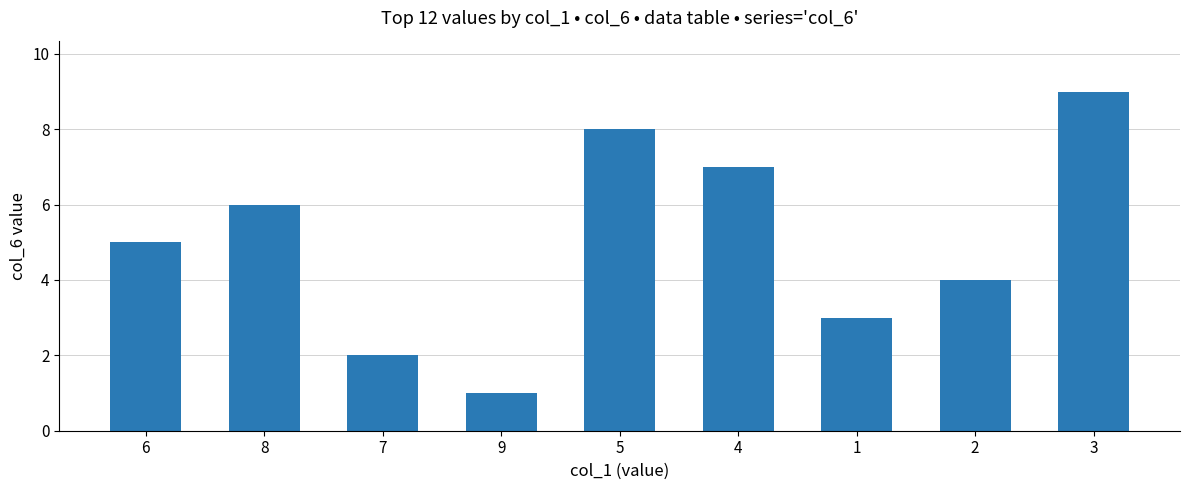

What is the difference between the maximum and minimum values?

8